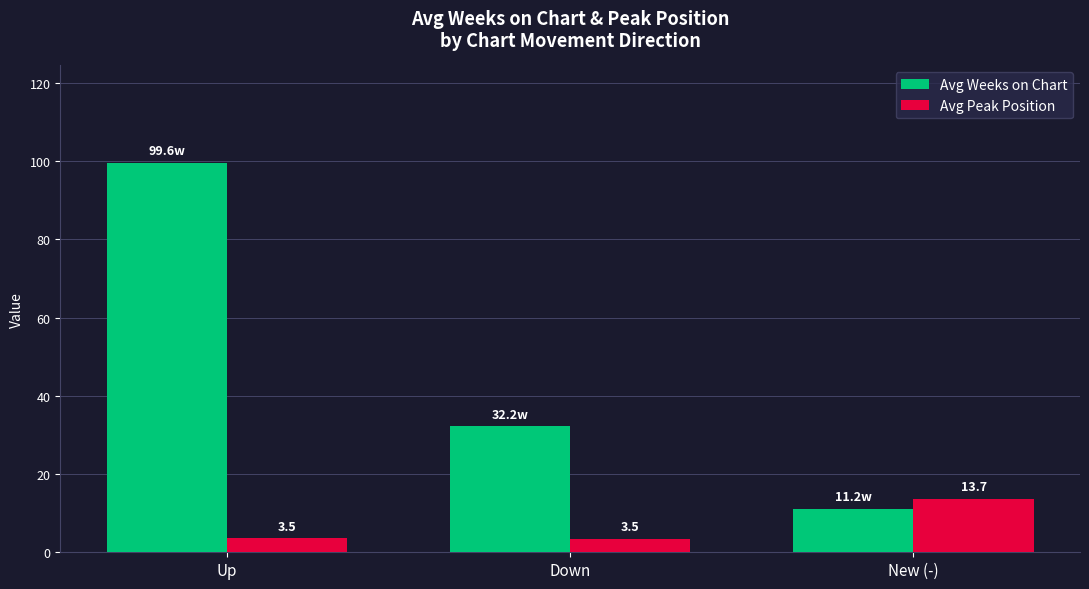

What is the difference between the maximum and minimum values in the Avg Weeks on Chart series?

88.4